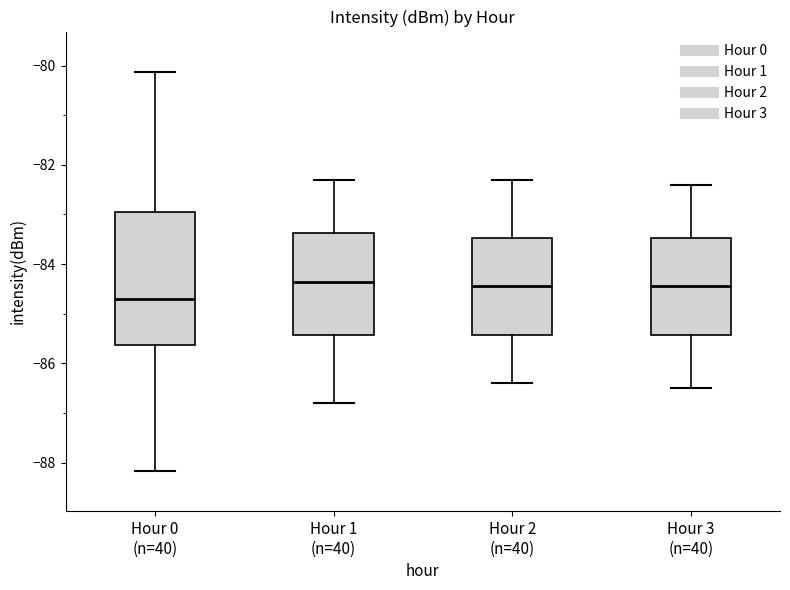

Comparing the boxes themselves (not the whiskers), which one is the tallest?

Hour 0 (n=40)